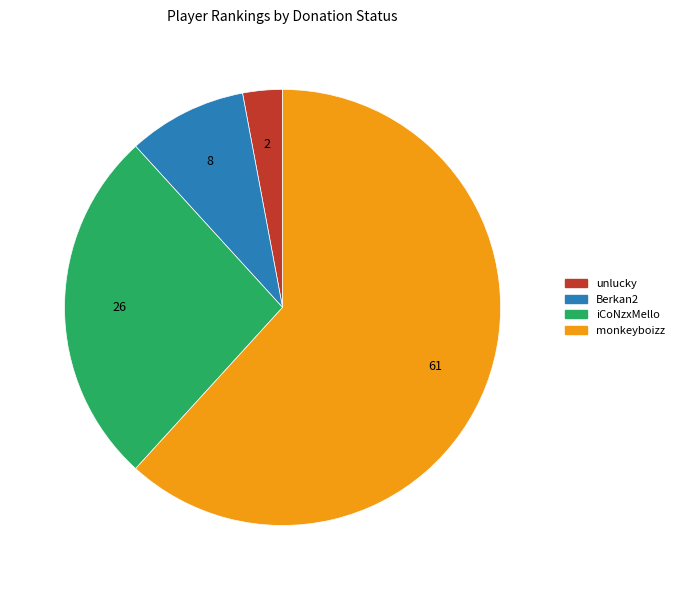

Do iCoNzxMello and monkeyboizz together represent more than half of the pie?

Yes